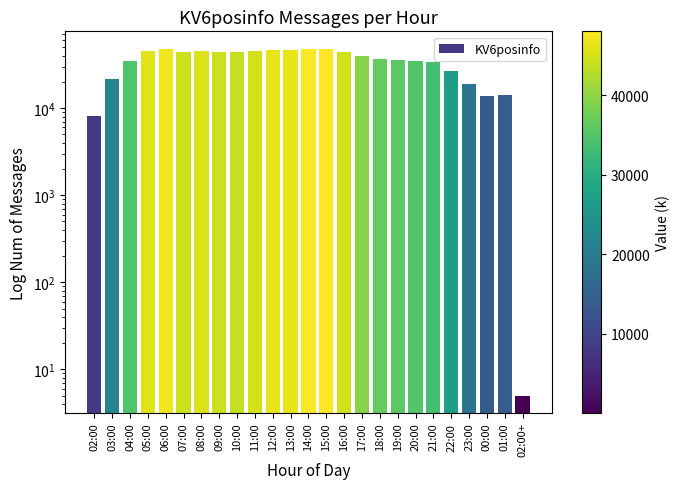

What position from the left is 16:00?

15